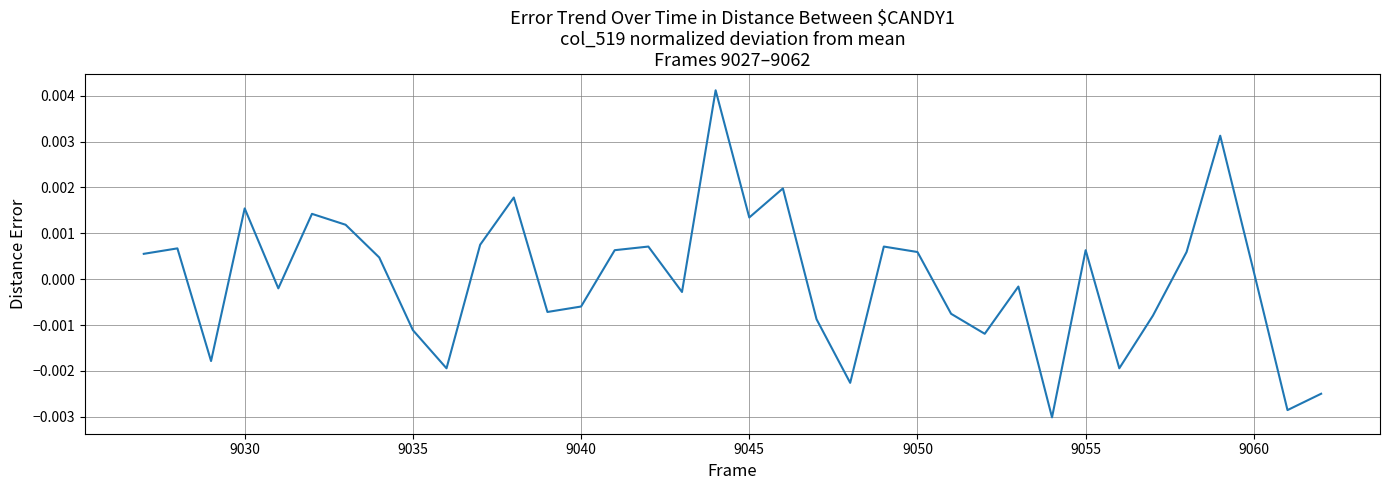

Does the chart display data point markers on the line(s)?

No